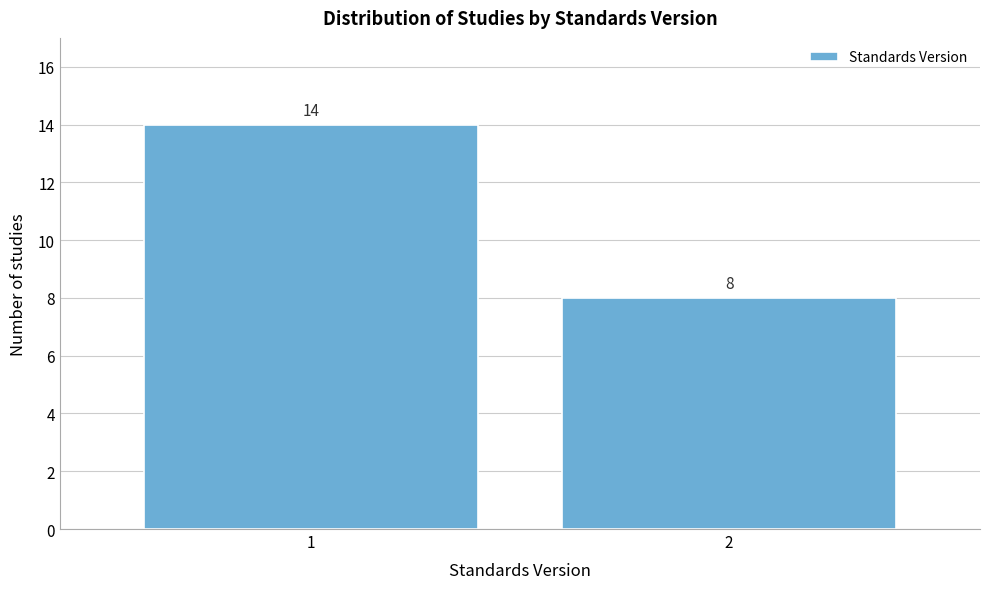

Reading right to left, list all the values displayed in this chart.

8	14